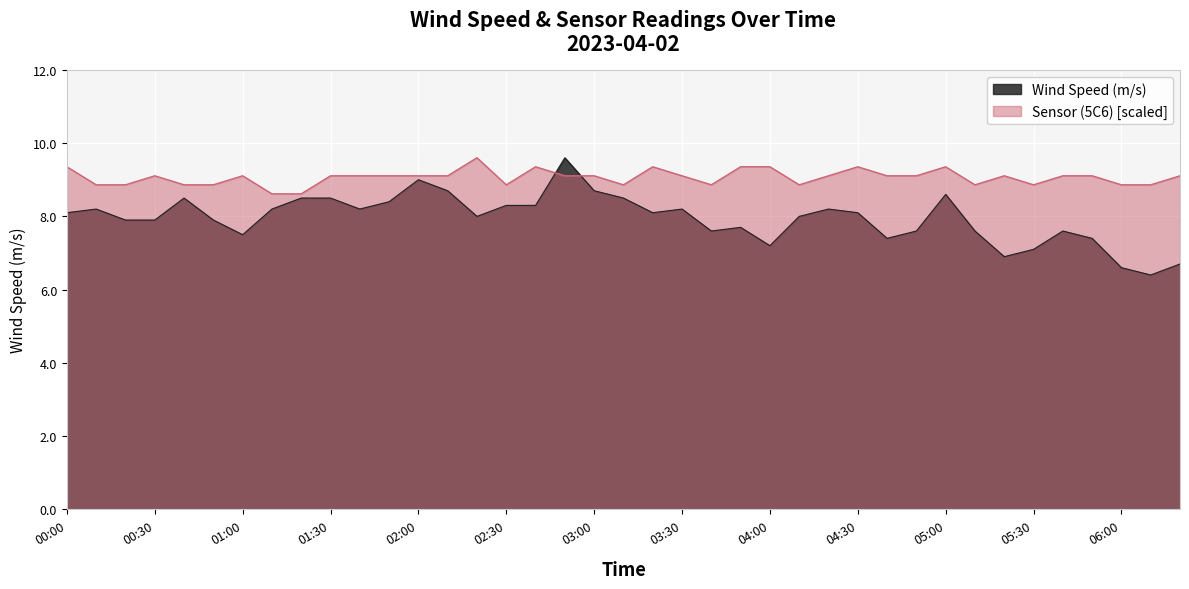

True or false: Sensor (5C6) and Wind Speed (m/s) intersect in this chart.

True